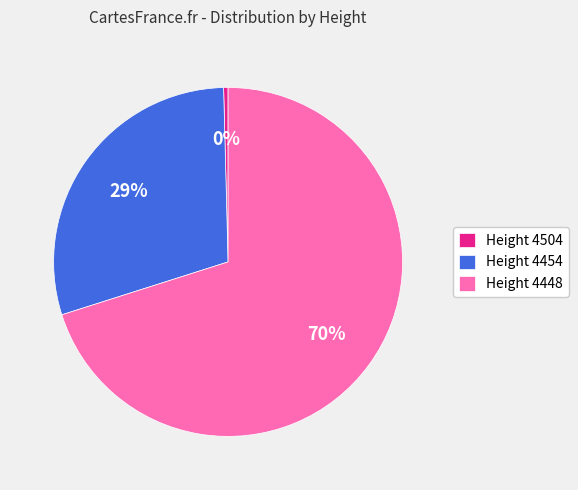

Approximately how many times larger is the value at Height 4448 compared to Height 4454?

2.4